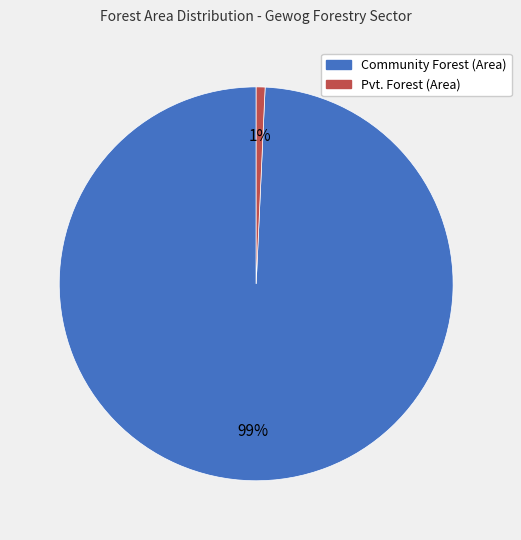

Is Community Forest (Area) the majority of the pie?

Yes